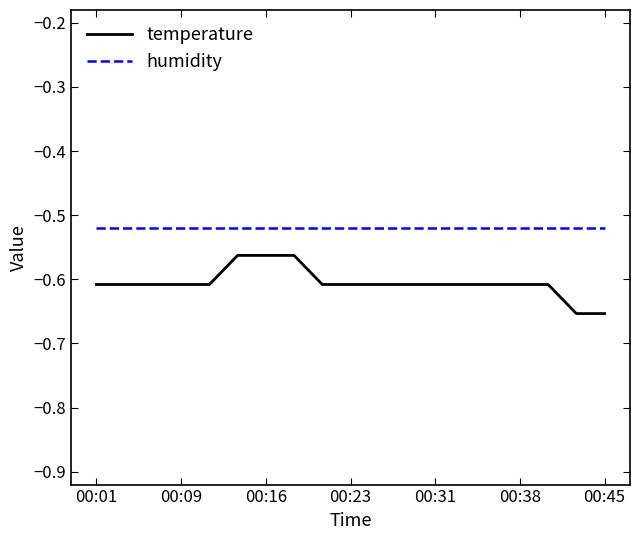

Which series has the largest range (max minus min)?

temperature